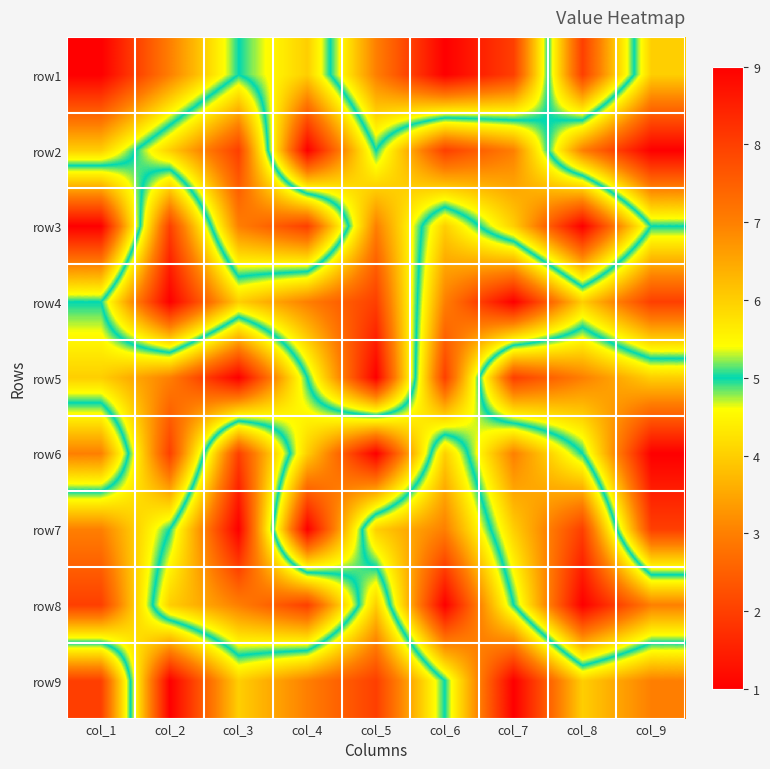

Rank the series by their maximum value, from highest to lowest.

row1, row2, row3, row4, row5, row6, row7, row8, row9